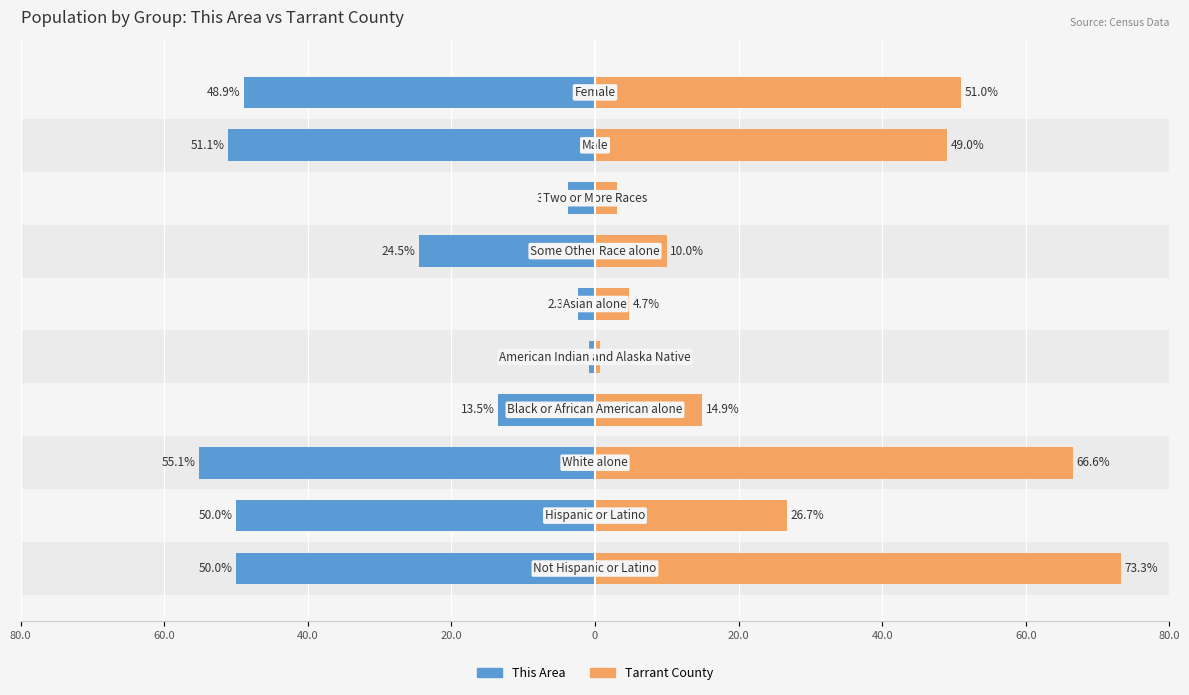

Is the value of Tarrant County at 40.0 greater than the value of This Area at 9?

Yes